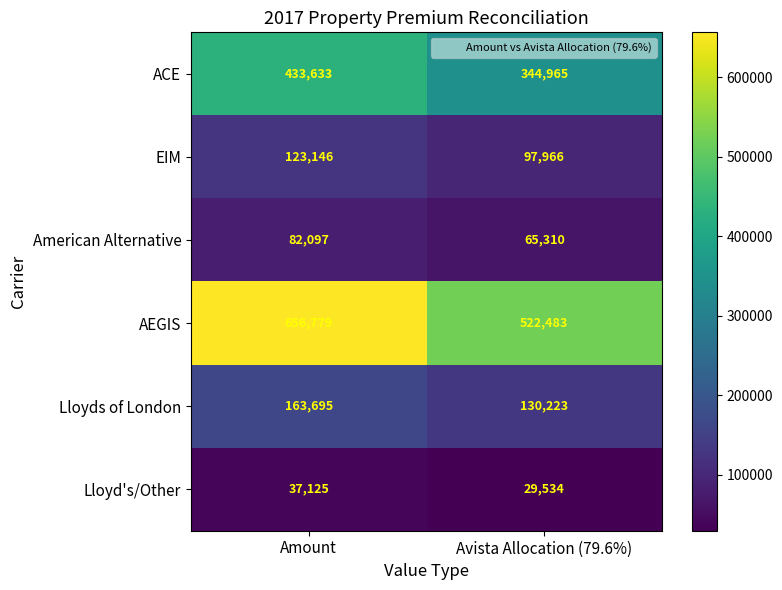

At which category is the sum across all series the highest?

Amount